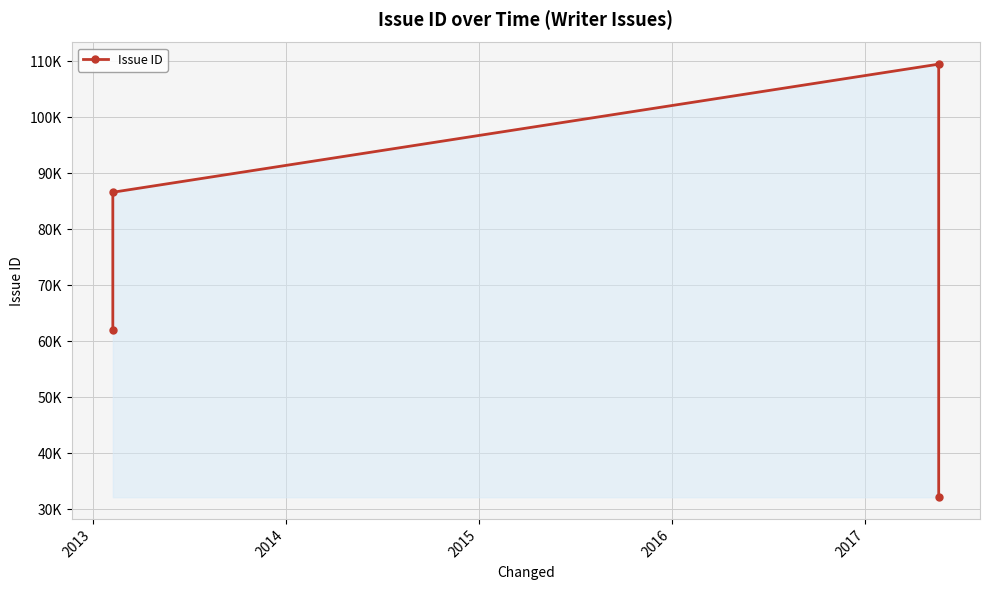

Does the chart have visible grid lines?

Yes